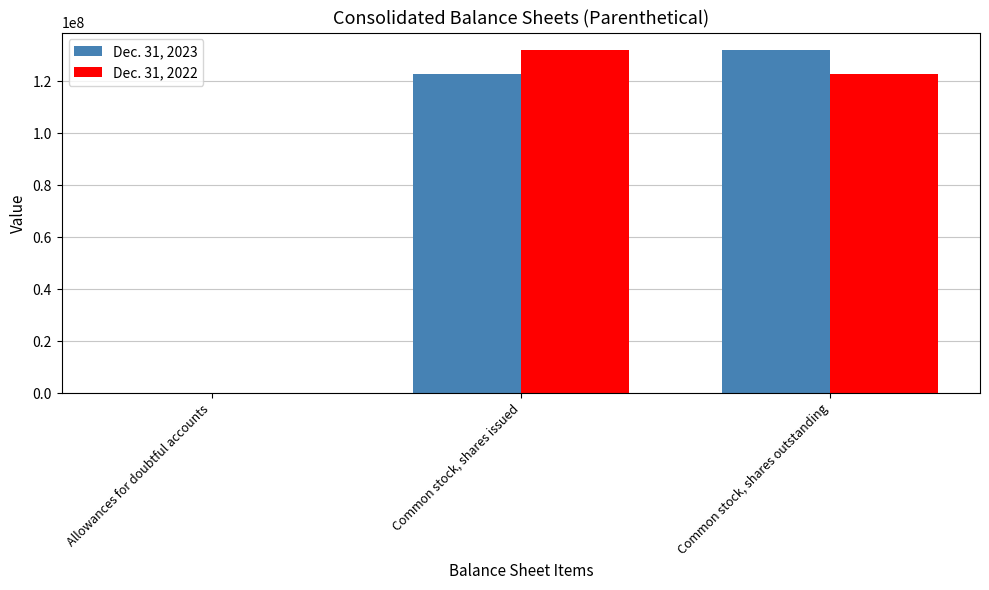

Are the bars grouped side by side (vs. stacked)?

Yes